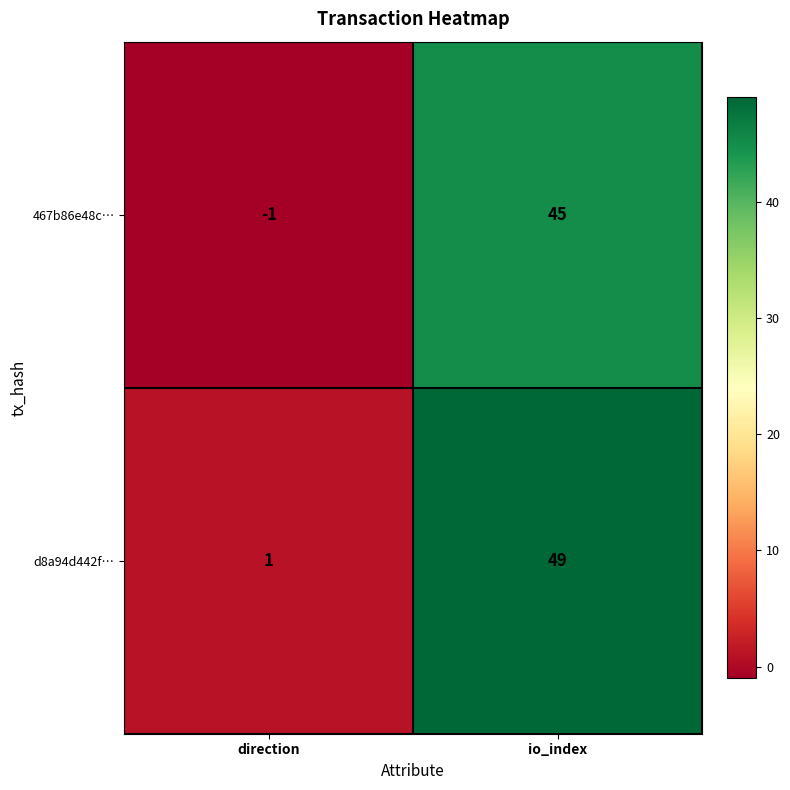

At which label is 467b86e48c… closest to 22?

direction